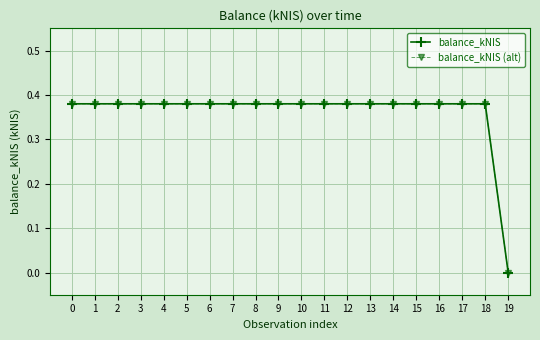

True or false: balance_kNIS (alt) and balance_kNIS cross at least once.

False